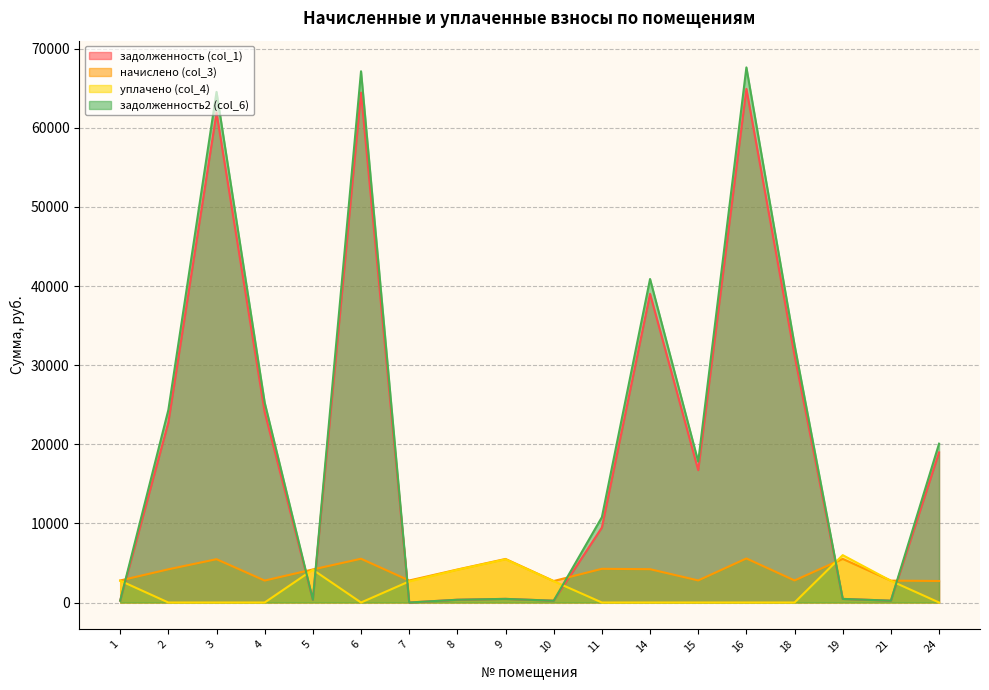

How many data points in уплачено (col_4) are above 0?

8